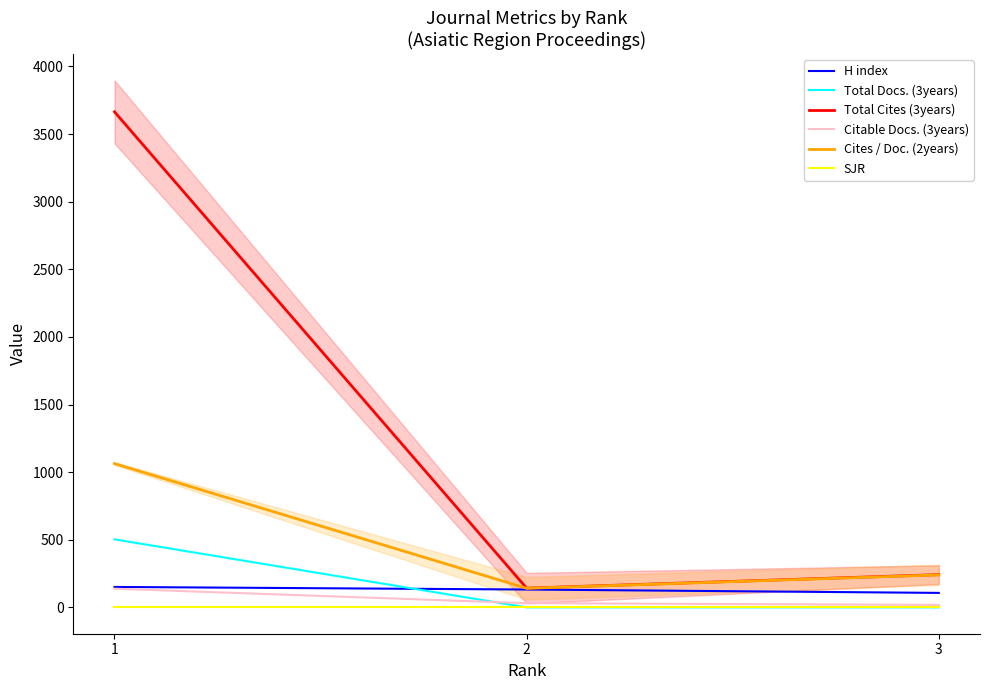

Rank the series by their maximum value, from highest to lowest.

Total Cites (3years), Cites / Doc. (2years), Total Docs. (3years), H index, Citable Docs. (3years), SJR